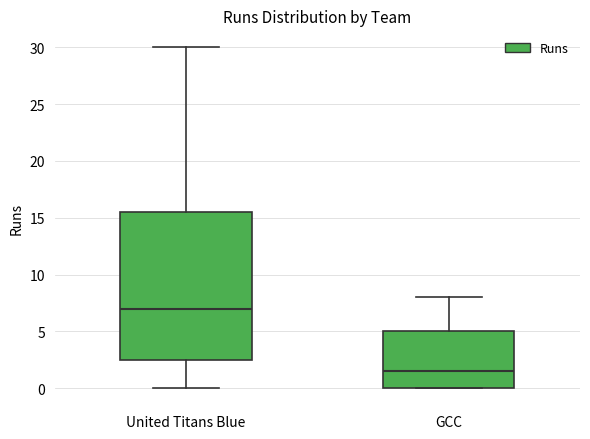

Which box has the lowest median line?

GCC